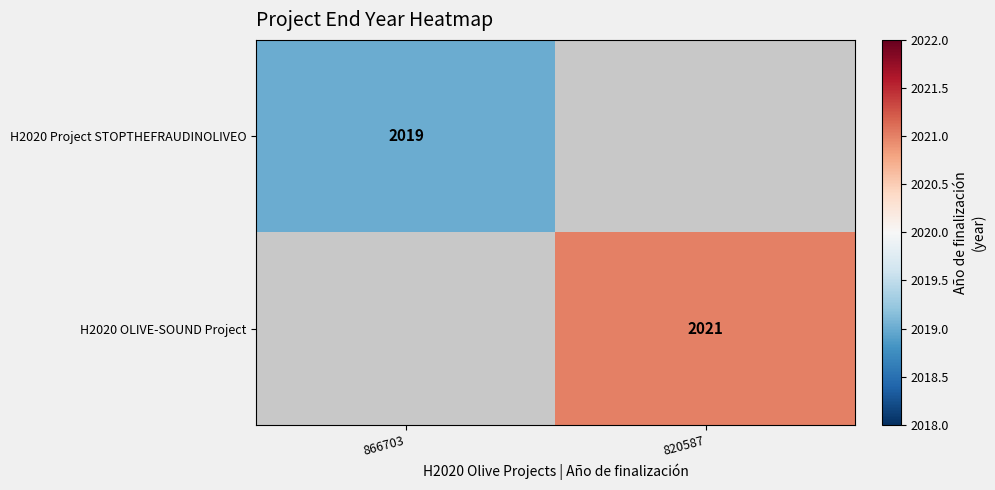

The H2020 OLIVE-SOUND Project series shows 2908 at 820587. True or false?

False